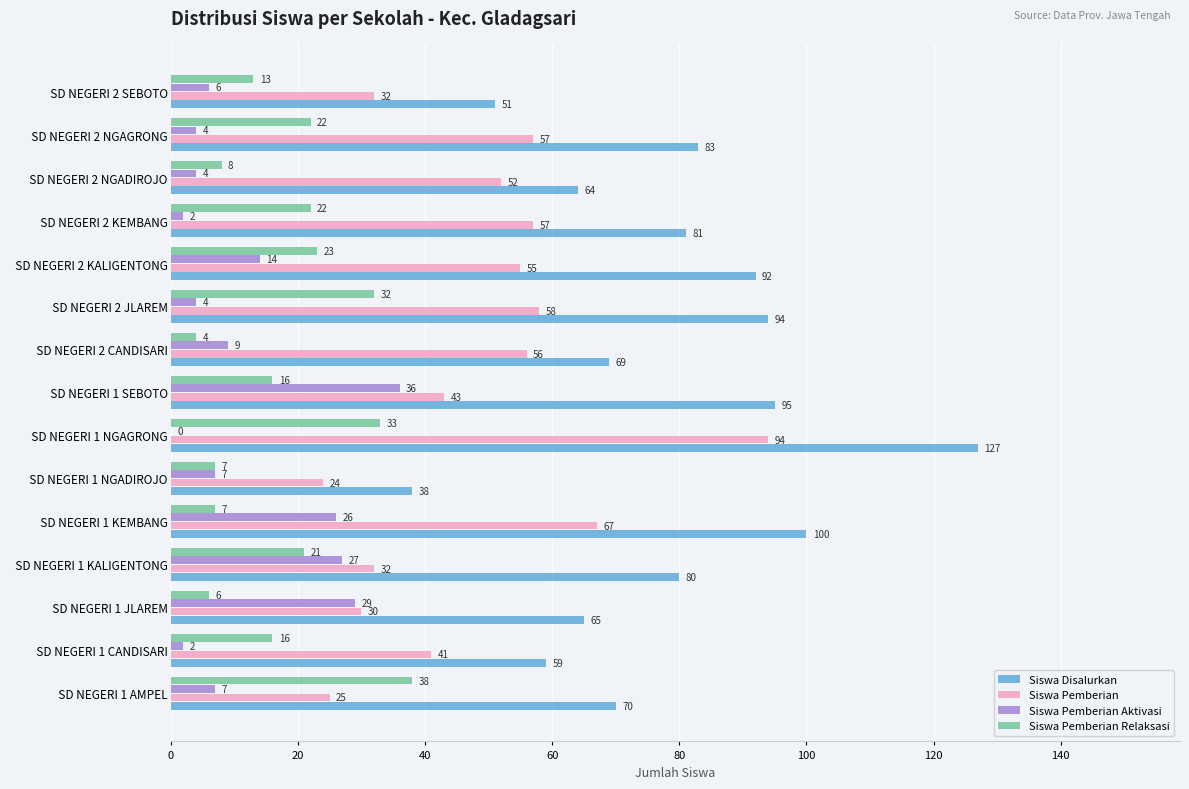

At which category is the sum across all series the highest?

  SD NEGERI 1 NGAGRONG